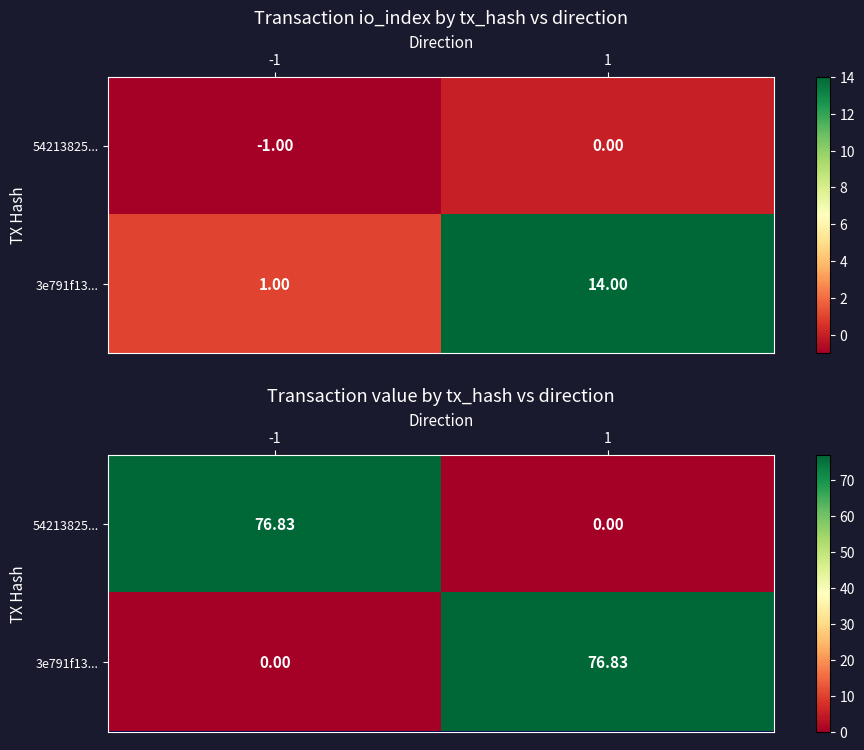

What is the total value across all series at 1?

76.8